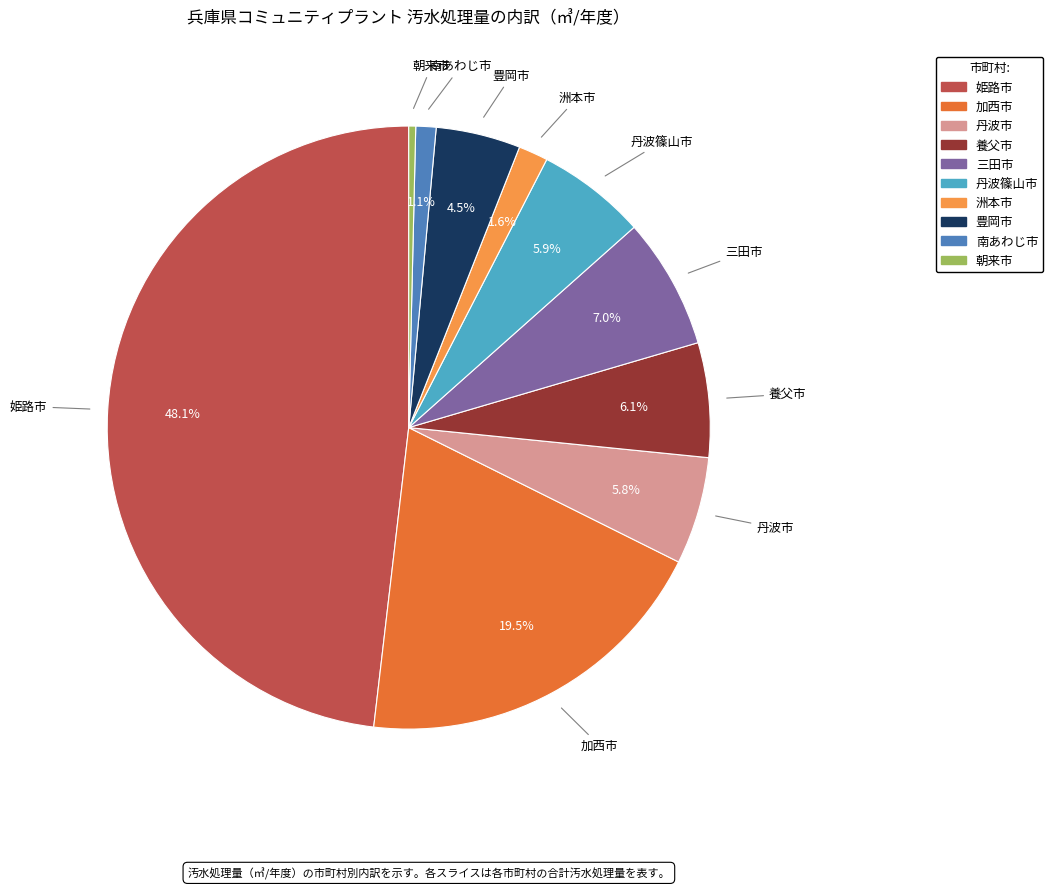

The 養父市 slice represents 6% of the pie. True or false?

True